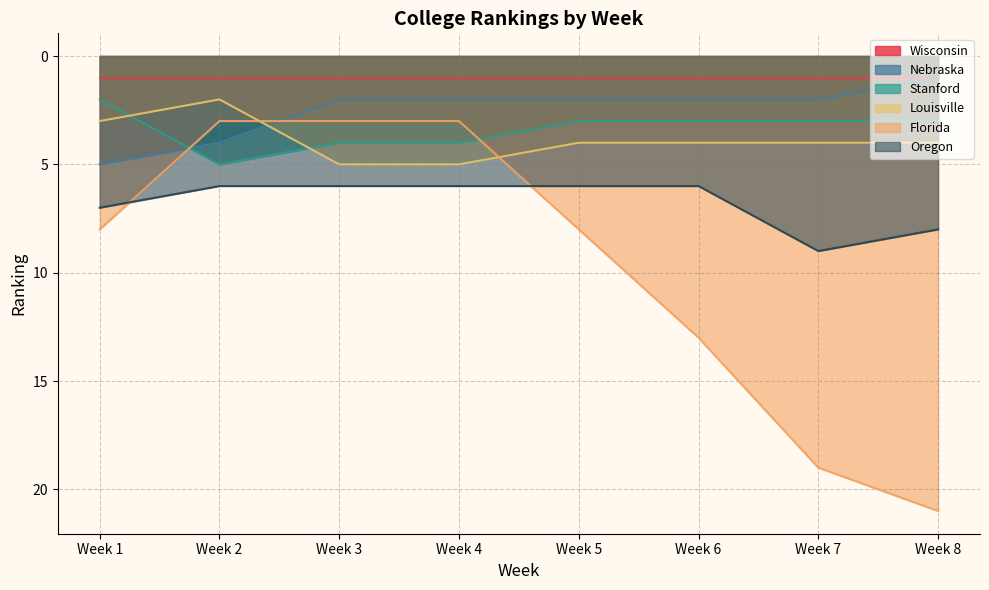

How many Stanford values are between 3 and 4?

6